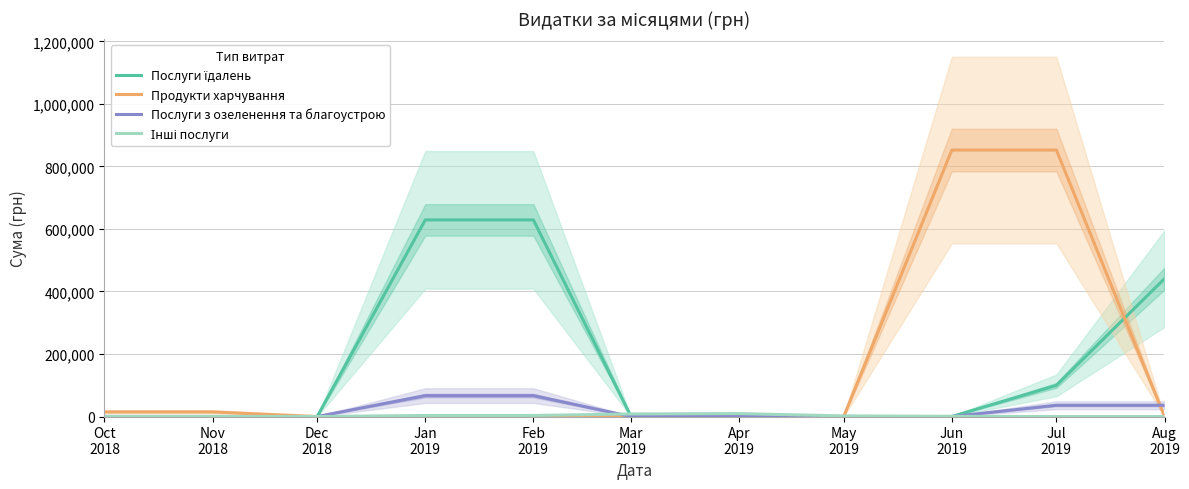

How many categories are shown in the chart?

11